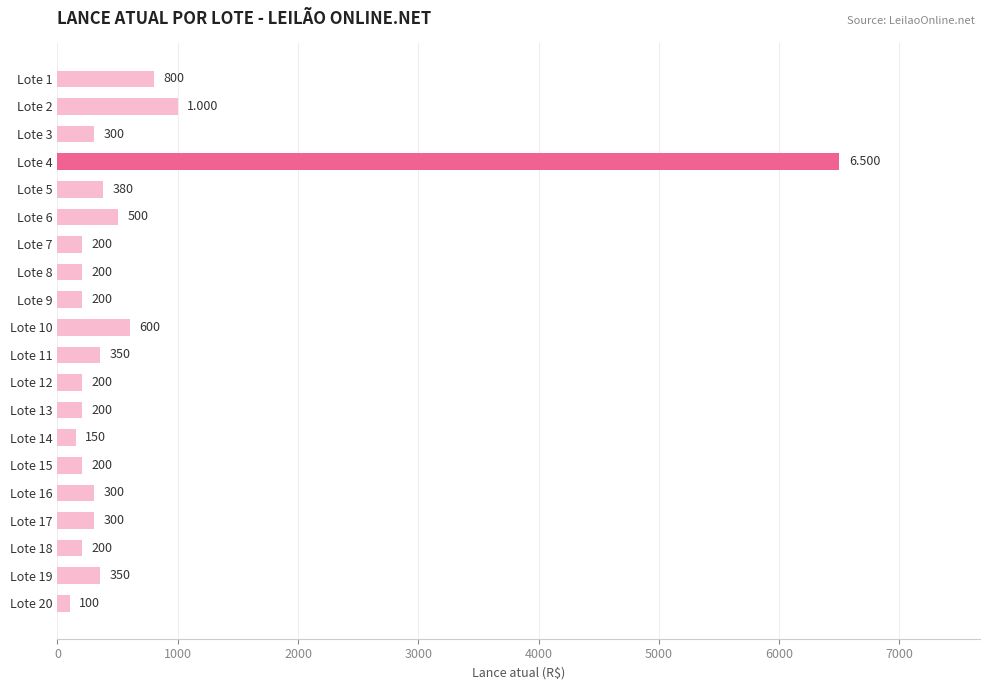

What is the sum of all values?

13030